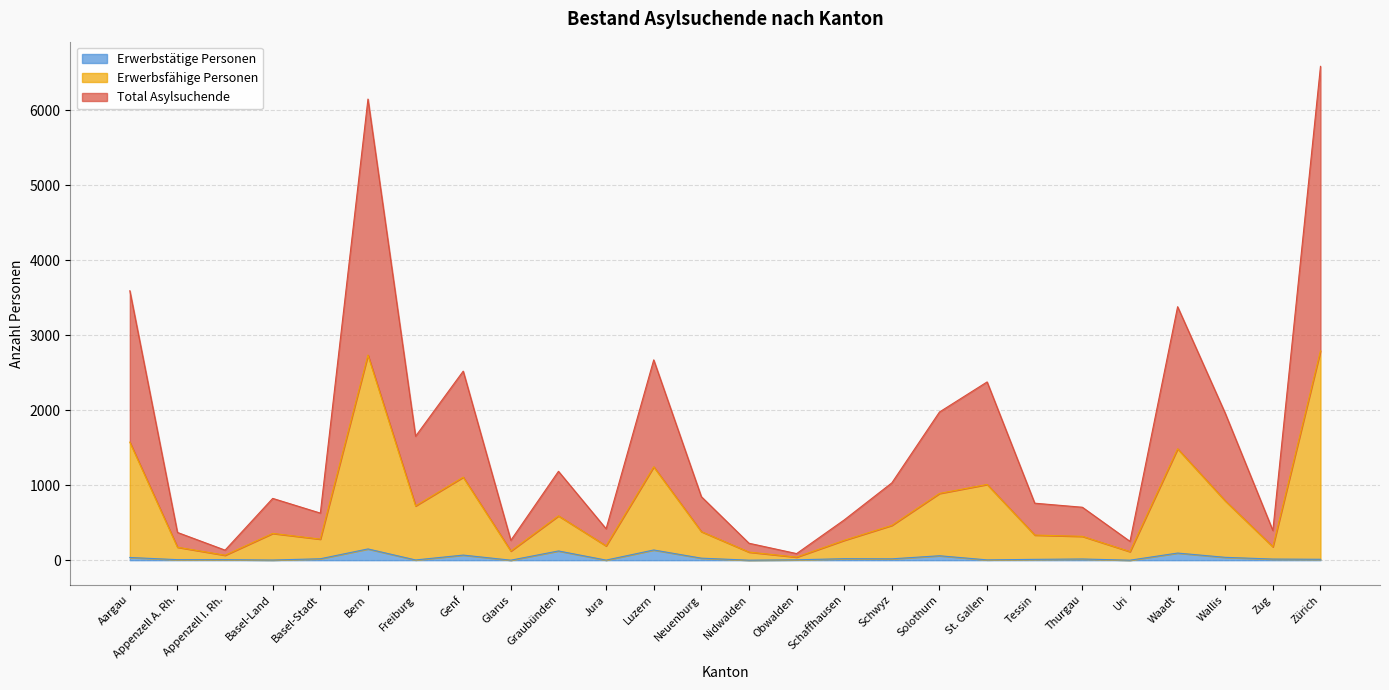

List the series in order of their peak value, highest first.

Total Asylsuchende, Erwerbsfähige Personen, Erwerbstätige Personen